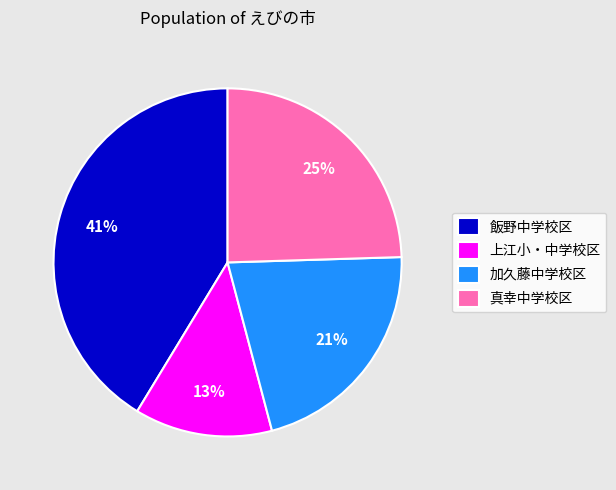

How many segments does this pie chart have?

4